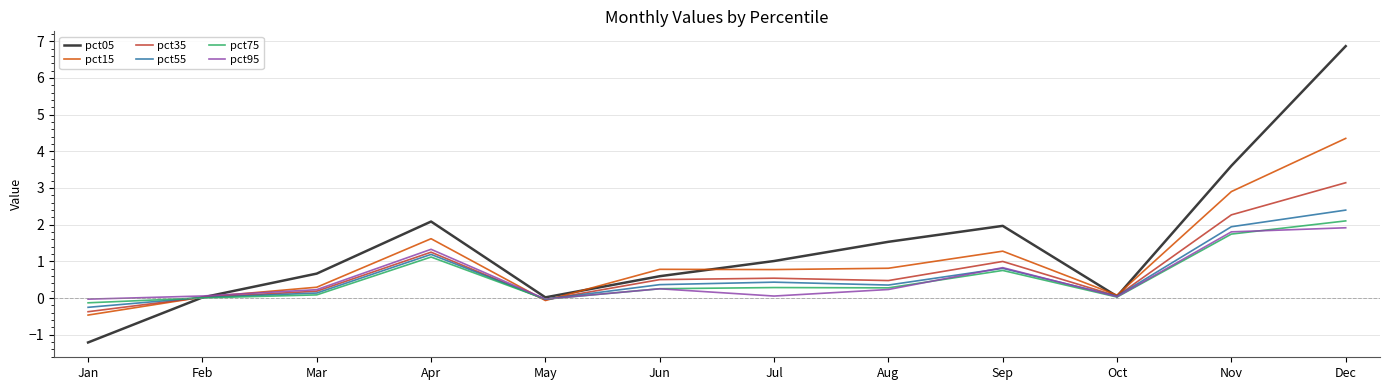

True or false: pct15 has a value of 0.4 at Jun.

False